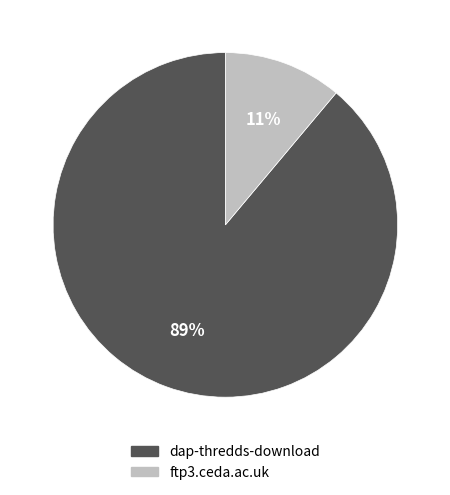

To the nearest percent, what is the difference between the largest and smallest slice percentages?

78%